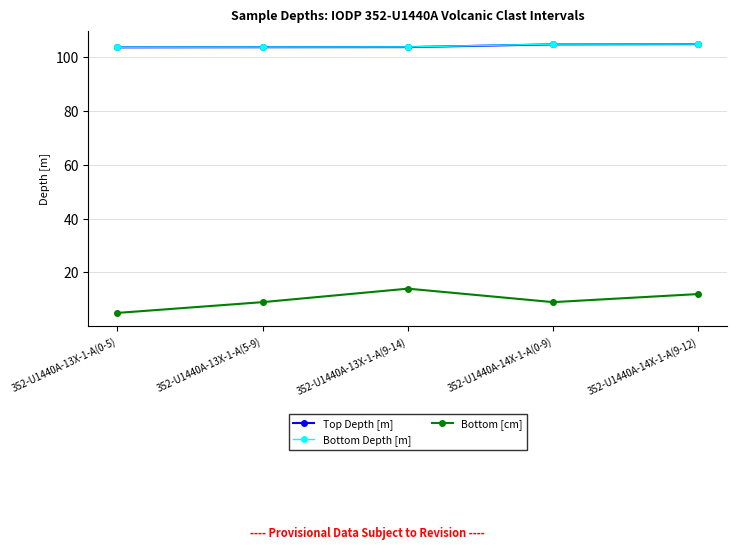

What is the difference between the maximum and minimum values in the Top Depth [m] series?

1.2